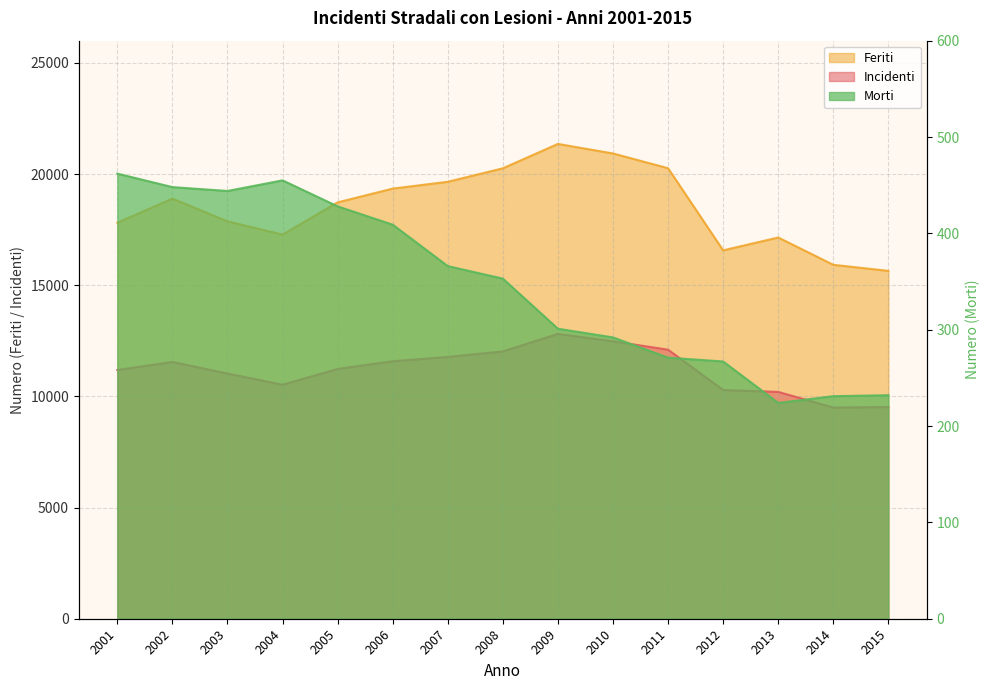

True or false: Incidenti and Feriti intersect in this chart.

False